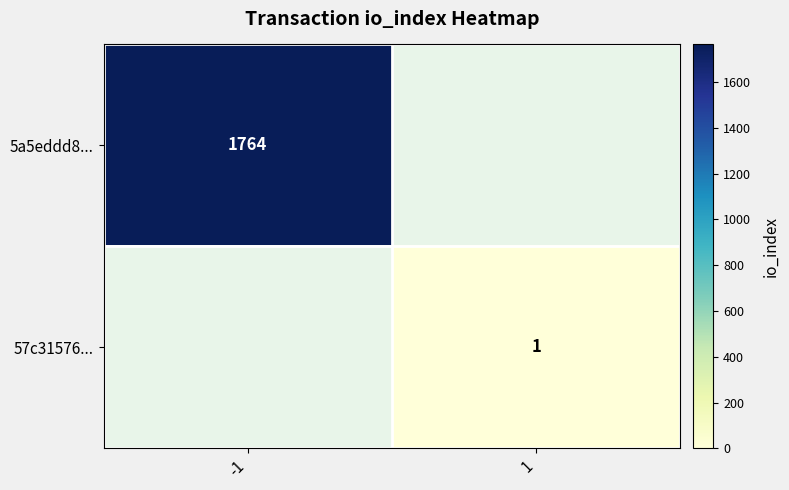

Is it true that 5a5eddd8... equals 1764 at -1?

True